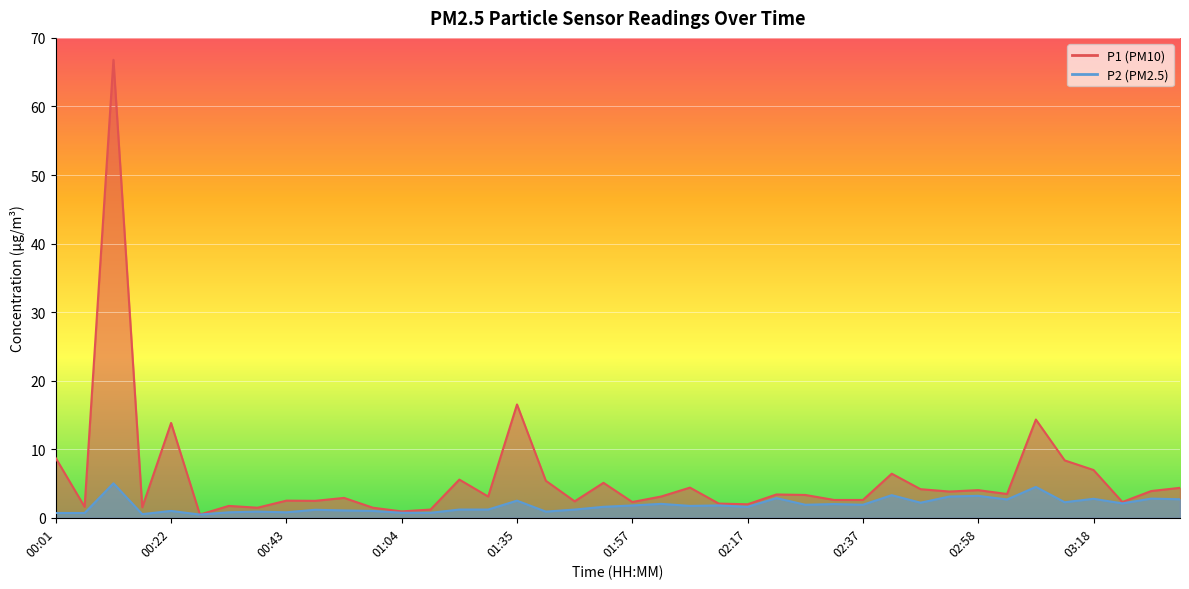

Reading left to right, transcribe all the data shown in this chart.

P1: 8.7	1.6	66.8	1.5	13.8	0.5	1.7	1.5	2.5	2.5	2.9	1.5	0.9	1.2	5.6	3.1	16.5	5.4	2.4	5.1	2.3	3.1	4.4	2.1	2.0	3.4	3.3	2.6	2.6	6.4	4.2	3.8	4.0	3.5	14.3	8.4	7.0	2.3	3.9	4.4
P2: 0.7	0.7	5.0	0.5	1.0	0.5	0.8	0.9	0.8	1.2	1.1	1.0	0.7	0.7	1.2	1.2	2.5	0.9	1.2	1.6	1.8	2.0	1.7	1.8	1.6	2.9	1.9	2.0	1.9	3.3	2.2	3.1	3.2	2.7	4.5	2.3	2.8	2.1	2.8	2.7